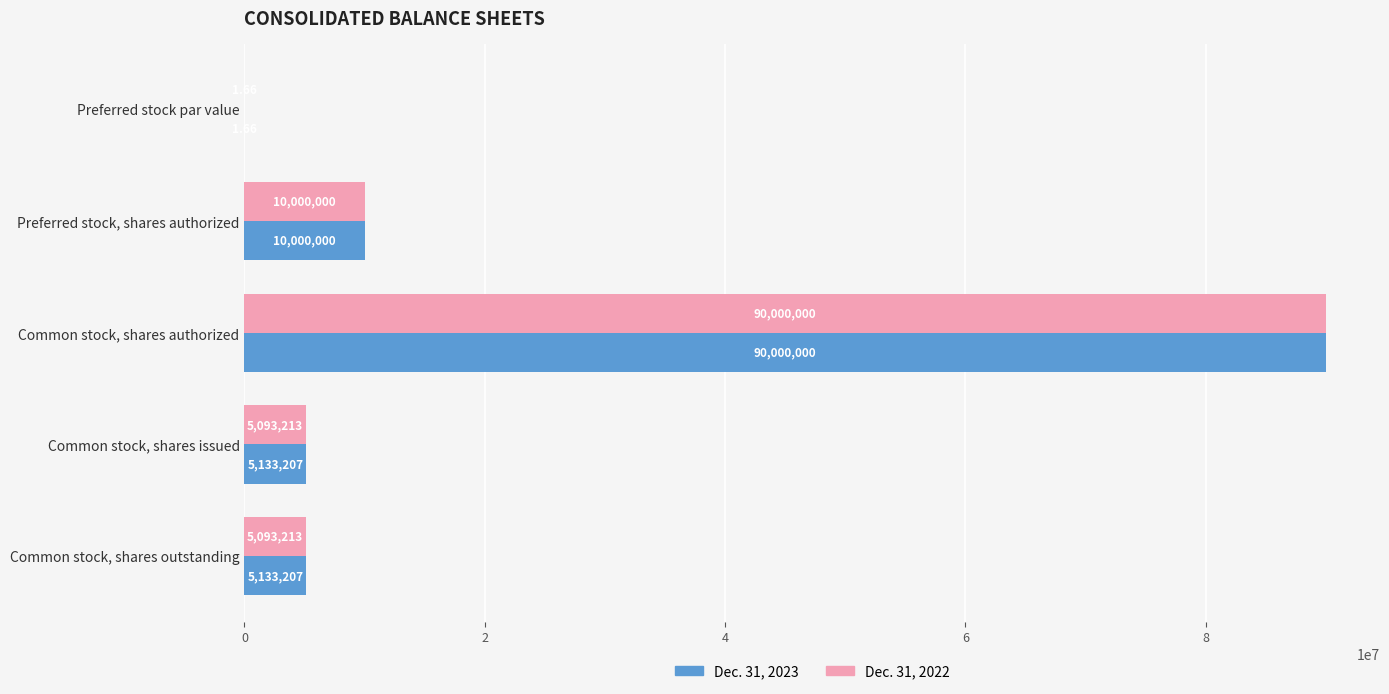

Where is Dec. 31, 2023 nearest to the value 45000000?

Preferred stock, shares authorized